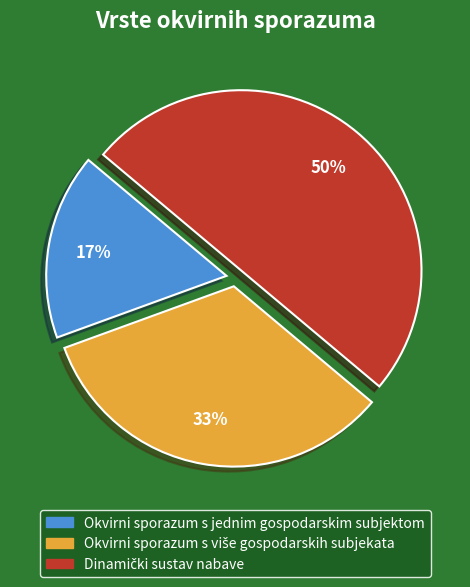

Count the number of slices in the pie.

3